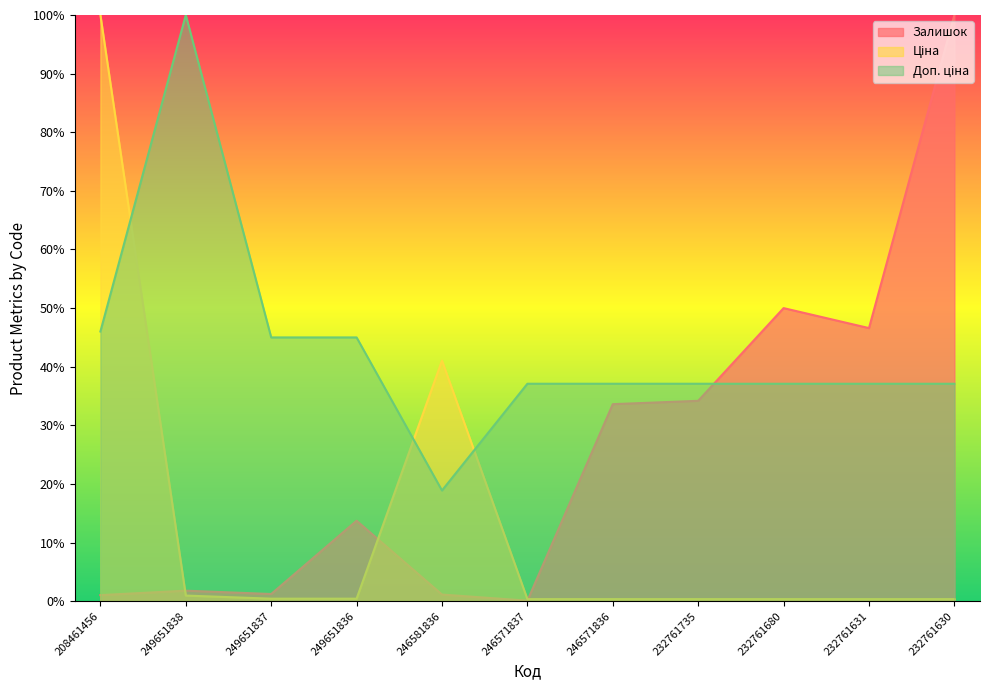

Where is the first local minimum for Залишок?

249651837